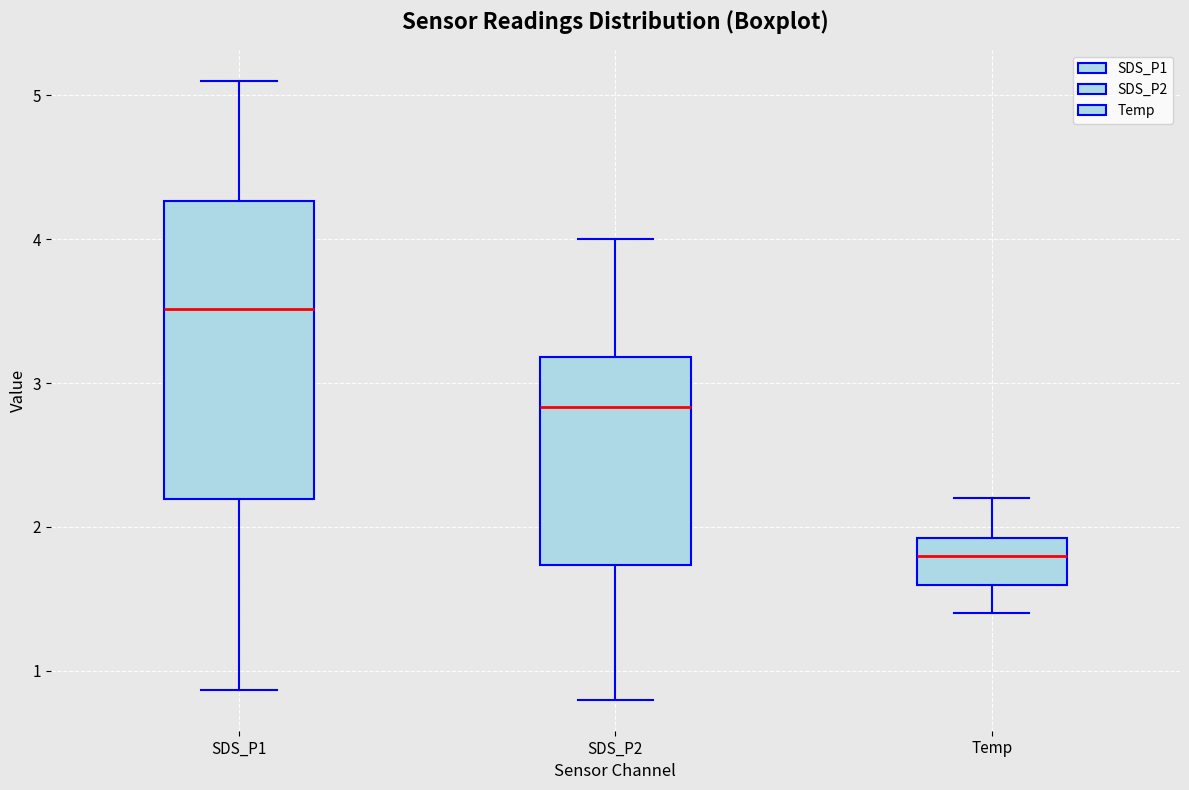

Where is the upper edge of the box for SDS_P2 on the y-axis? The values are not printed on the chart, so give them approximately, as read against the axis.

3.2